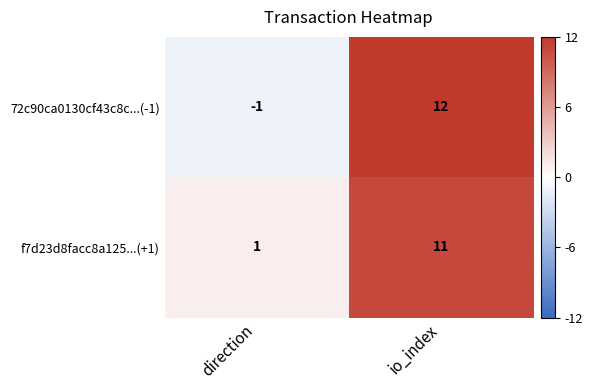

Which series changed the most between direction and io_index?

72c90ca0130cf43c8c...(-1)